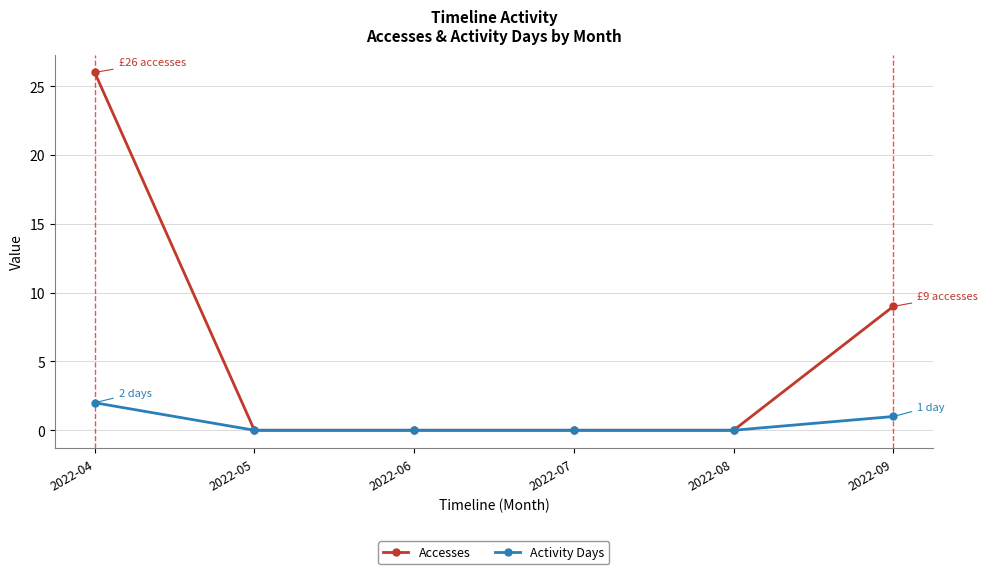

What is the sum of all Accesses values?

35